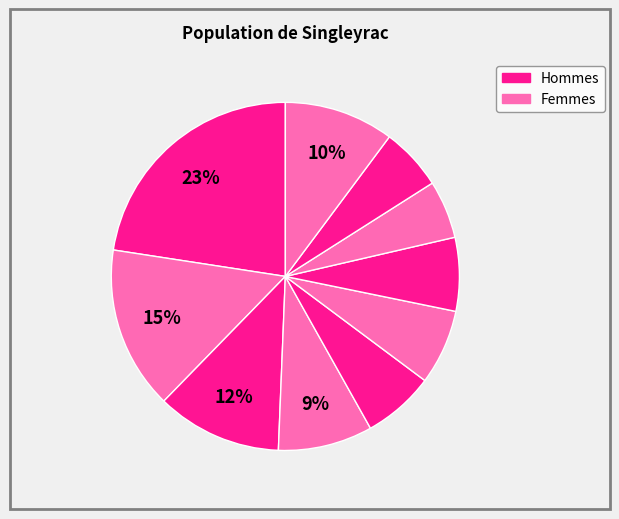

To the nearest percent, what is the average slice percentage?

10%